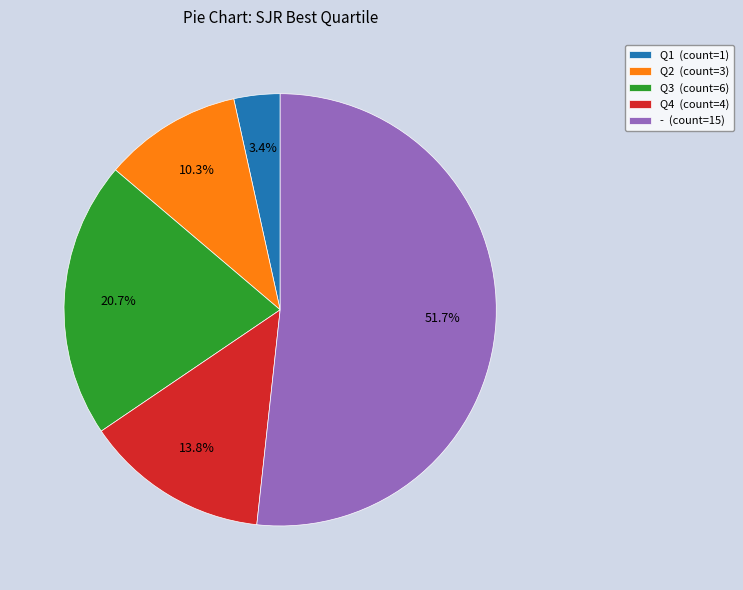

Is it true that Q3 is 29% of the pie?

False